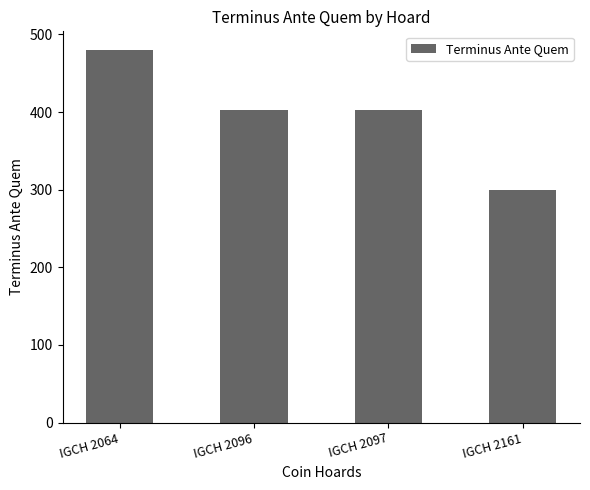

Reading left to right, what are all the values shown in this chart?

IGCH 2064=480	IGCH 2096=403	IGCH 2097=403	IGCH 2161=300